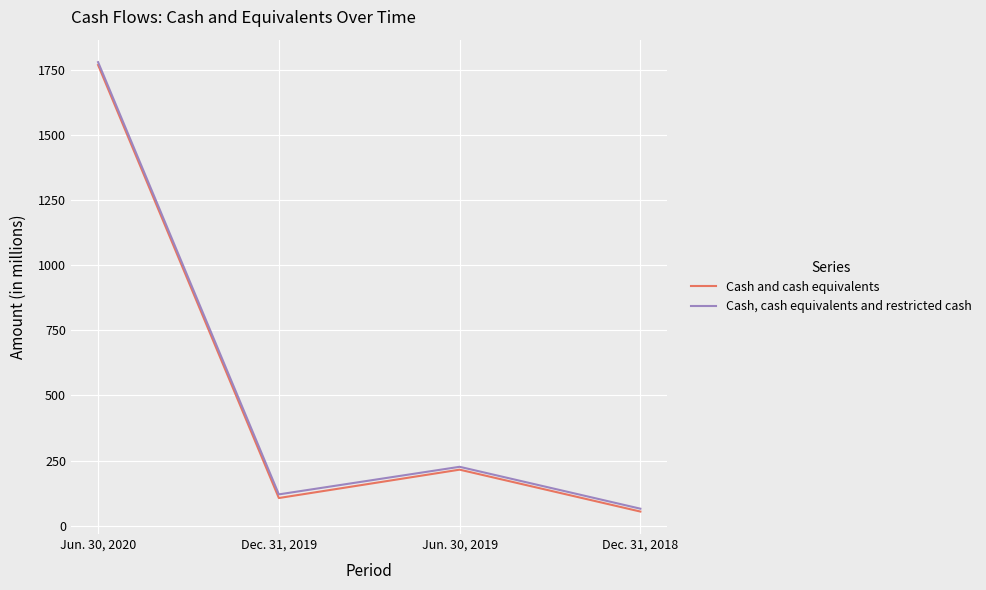

At which category is the sum across all series the highest?

Jun. 30, 2020